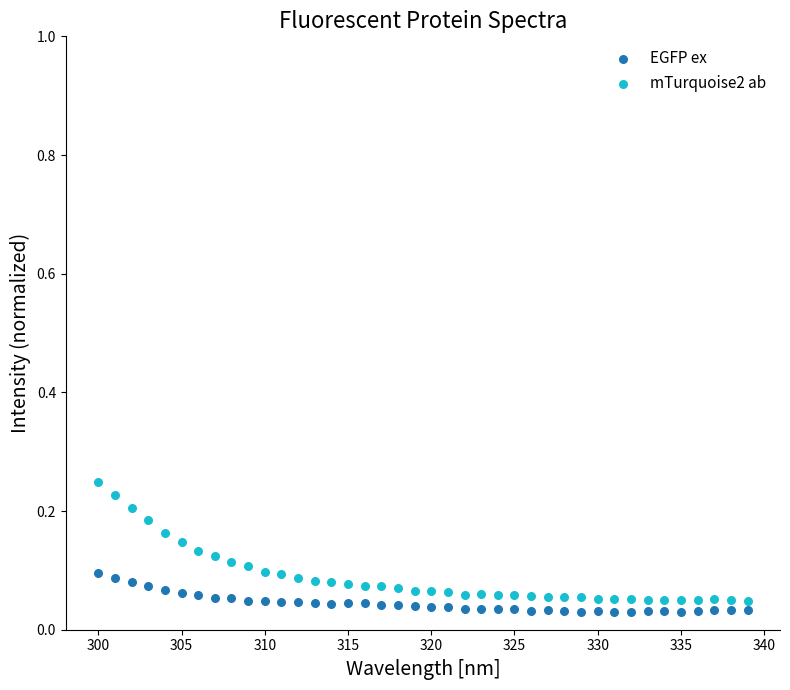

Which series has the widest spread of Y values?

mTurquoise2 ab